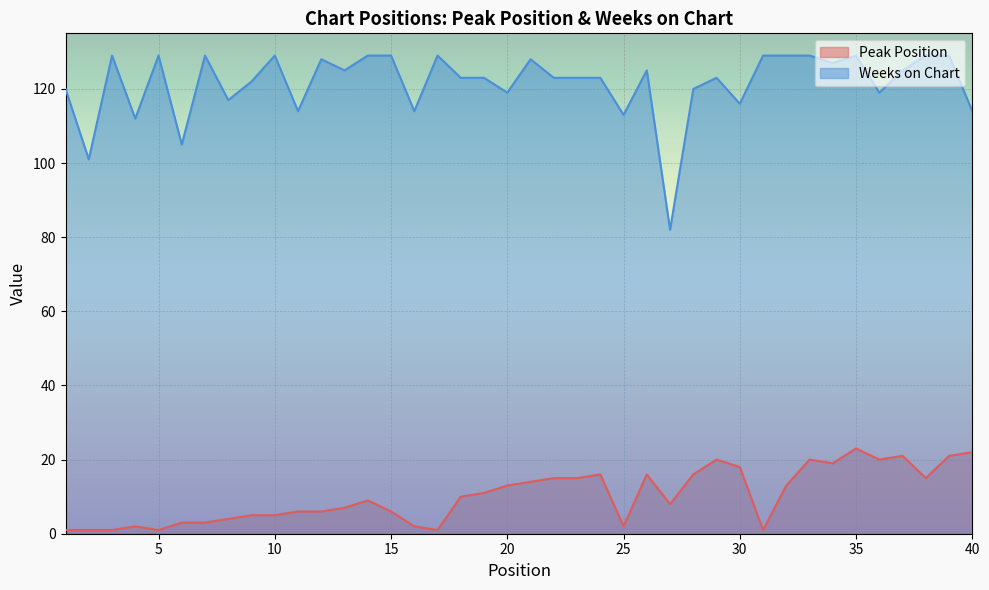

At 8, list the series in order from smallest to largest.

Peak Position, Weeks on Chart